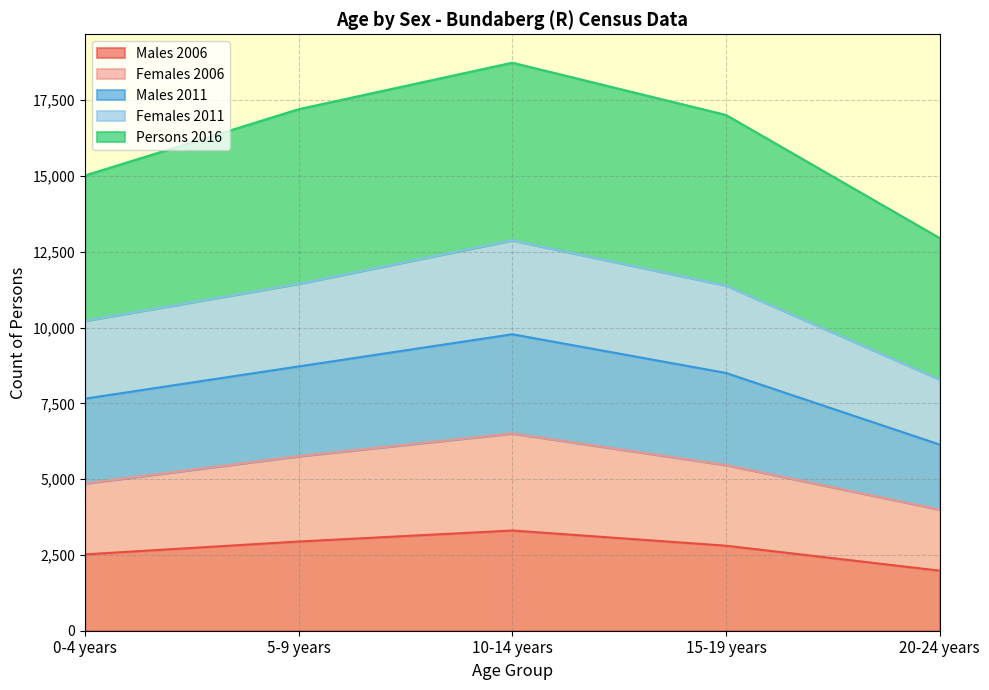

What is the total value across all series at 15-19 years?

17012